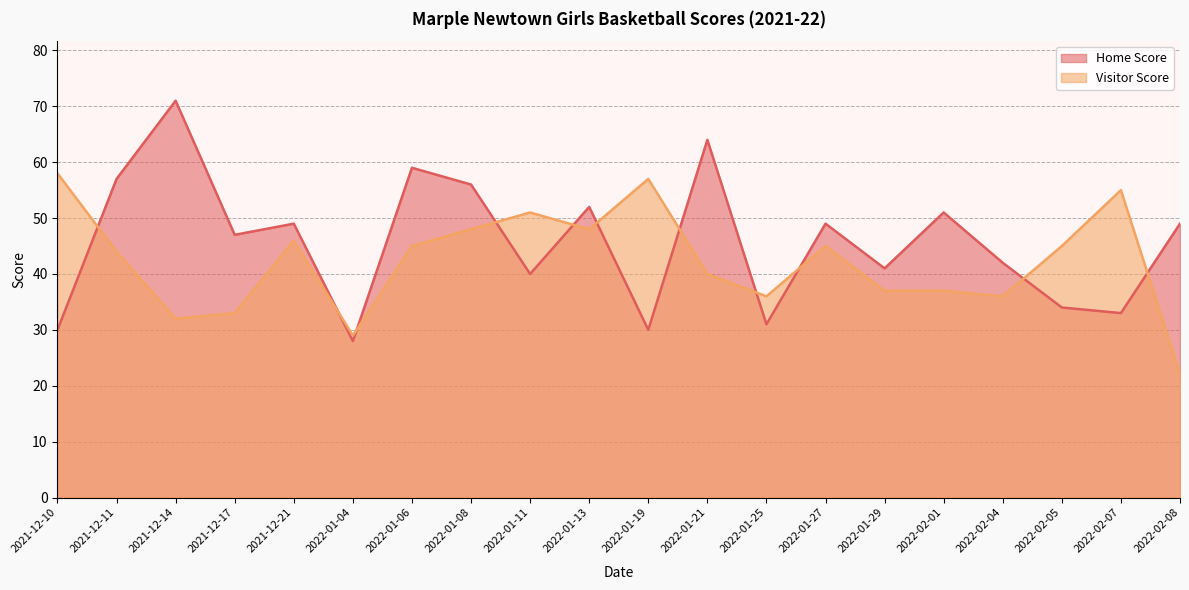

Reading left to right, extract all data points from this chart.

Home Score: 2021-12-10=30	2021-12-11=57	2021-12-14=71	2021-12-17=47	2021-12-21=49	2022-01-04=28	2022-01-06=59	2022-01-08=56	2022-01-11=40	2022-01-13=52	2022-01-19=30	2022-01-21=64	2022-01-25=31	2022-01-27=49	2022-01-29=41	2022-02-01=51	2022-02-04=42	2022-02-05=34	2022-02-07=33	2022-02-08=49
Visitor Score: 2021-12-10=58	2021-12-11=44	2021-12-14=32	2021-12-17=33	2021-12-21=46	2022-01-04=29	2022-01-06=45	2022-01-08=48	2022-01-11=51	2022-01-13=48	2022-01-19=57	2022-01-21=40	2022-01-25=36	2022-01-27=45	2022-01-29=37	2022-02-01=37	2022-02-04=36	2022-02-05=45	2022-02-07=55	2022-02-08=22